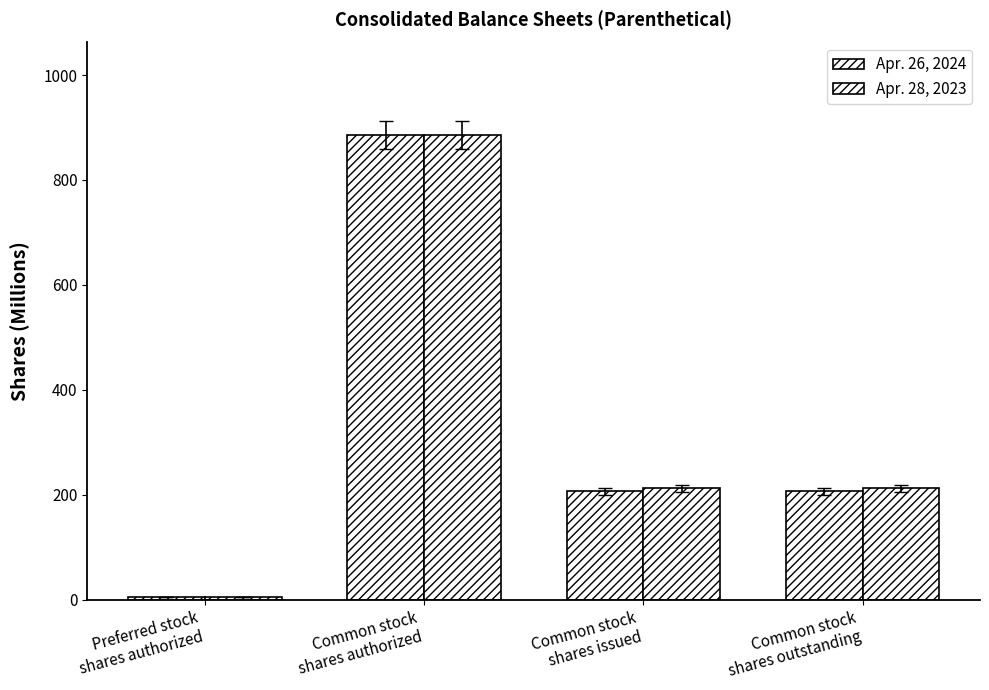

Does the chart contain any negative values?

No